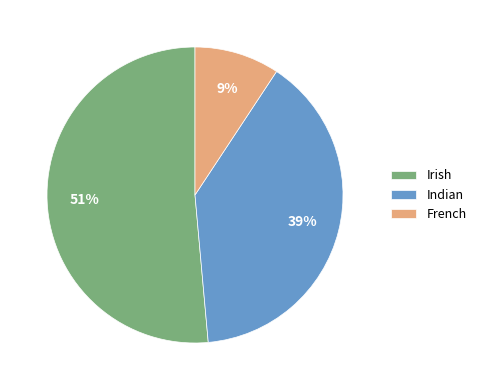

What percentage is the French slice, to the nearest percent?

9%